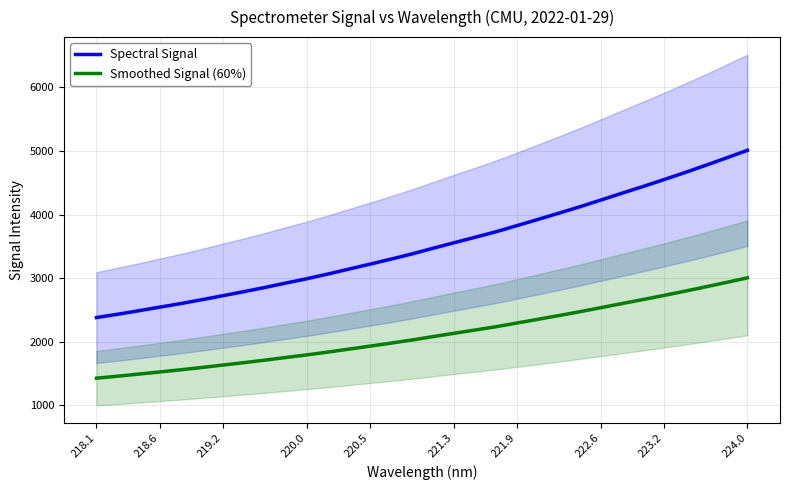

What is the approximate value of Spectral Signal at 220.0?

2990.9